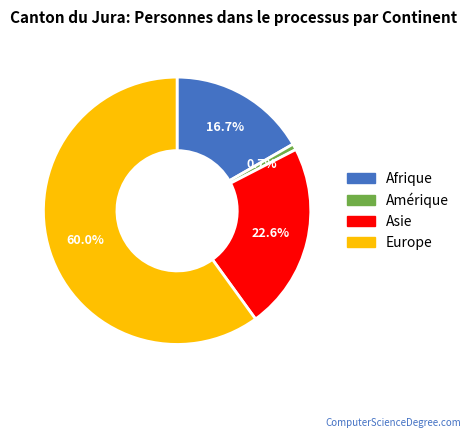

What percentage is the Europe slice, to the nearest percent?

60%